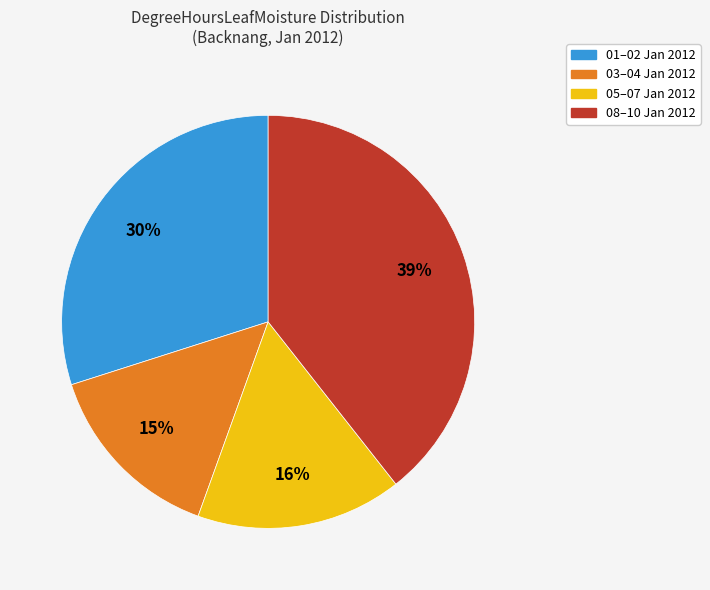

Does any single category account for the majority?

No